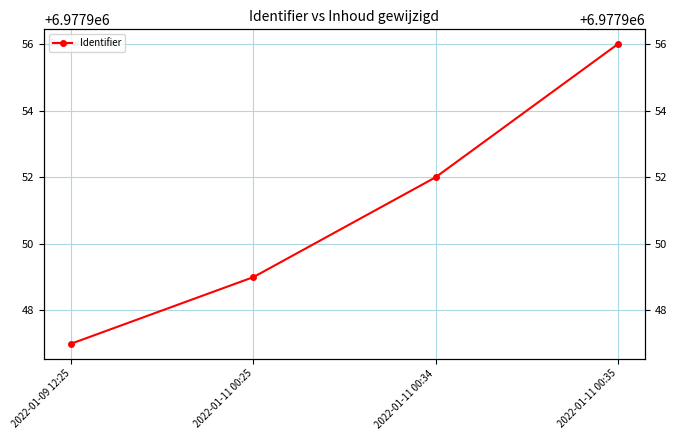

What is the change in value from 2022-01-09 12:25 to 2022-01-11 00:34?

+5